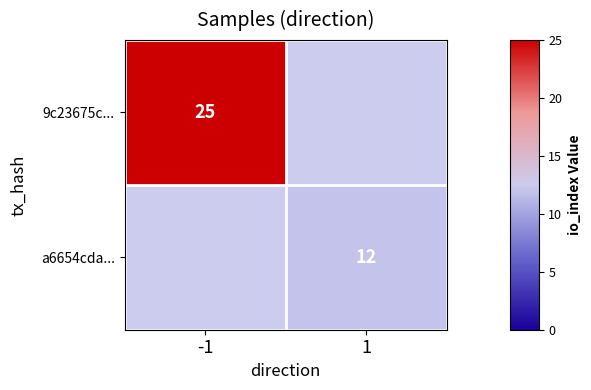

Rank the series at -1 from highest to lowest value.

9c23675c..., a6654cda...